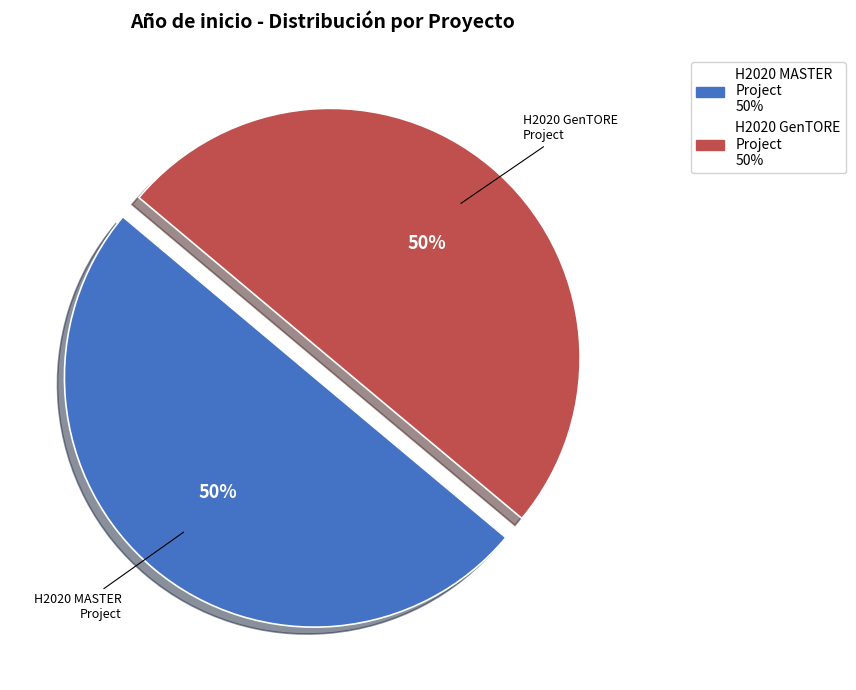

To the nearest percent, what is the average slice percentage?

50%